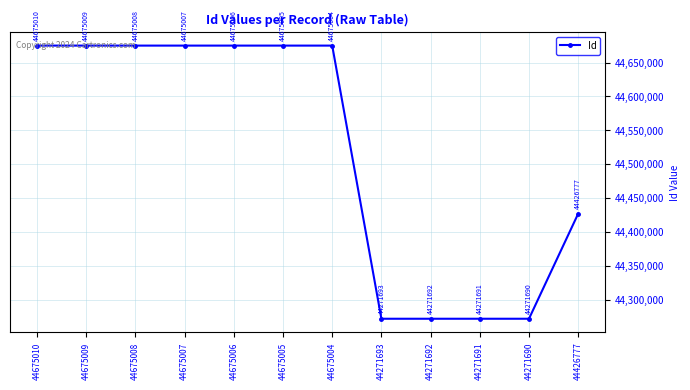

How many values are below 44675005?

6